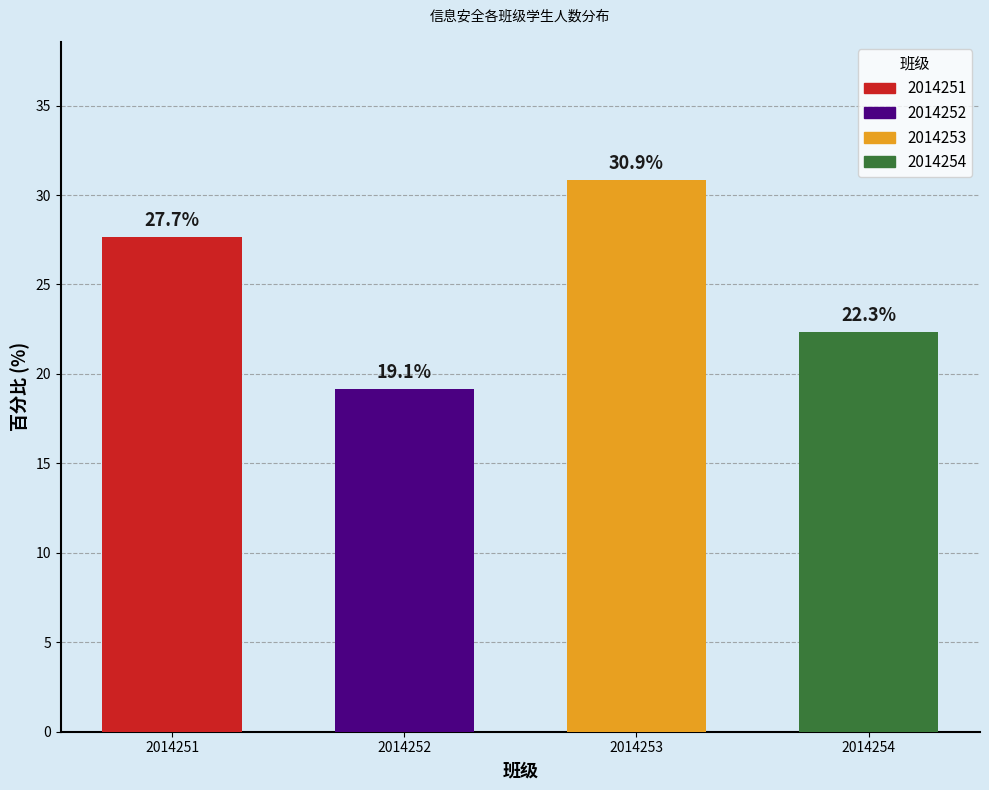

Reading left to right, what are all the values shown in this chart?

27.7	19.1	30.9	22.3